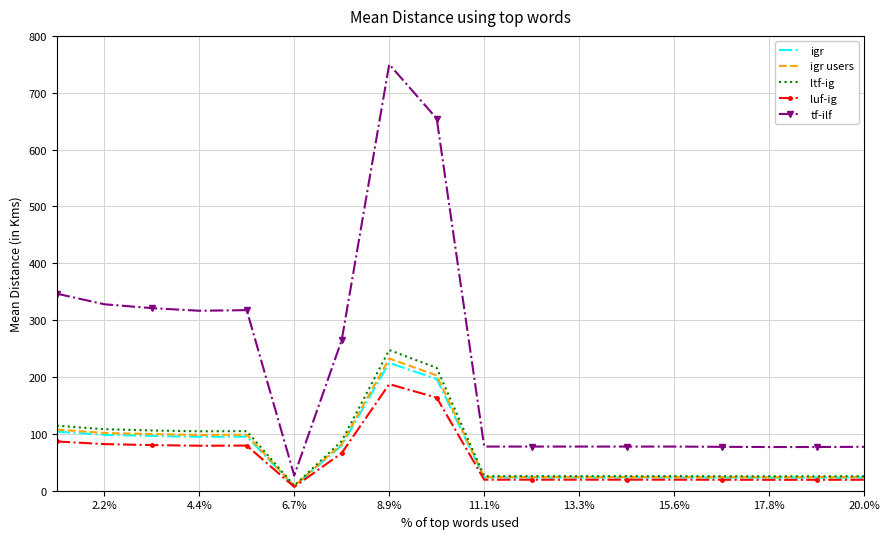

What is the lowest value of the tf-ilf series?

26.7